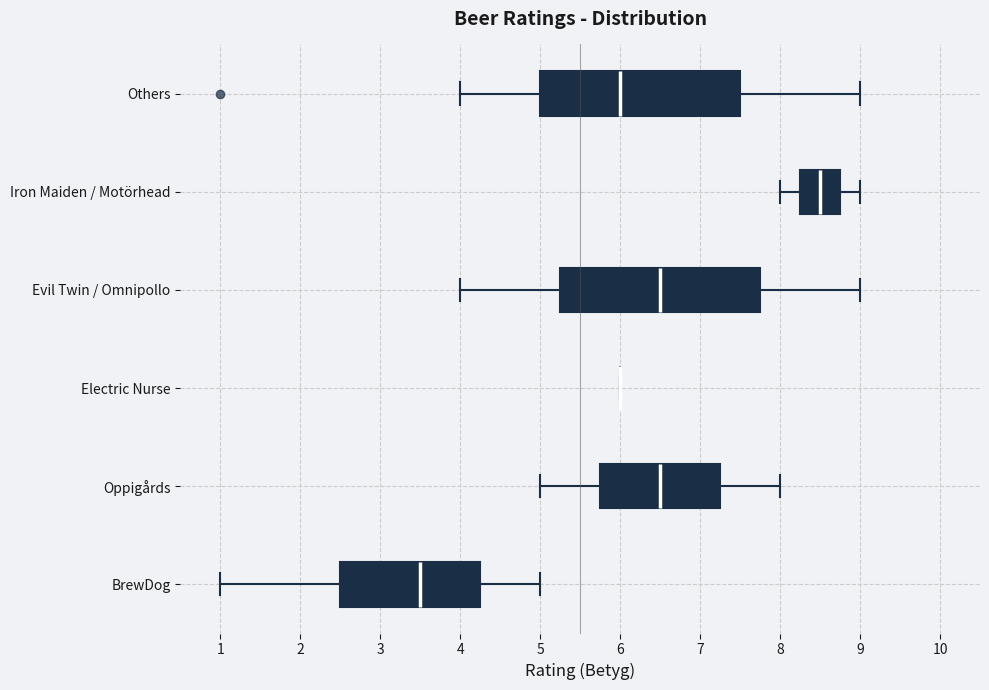

Where is the left edge of the box for Oppigårds on the x-axis? The values are not printed on the chart, so give them approximately, as read against the axis.

5.8